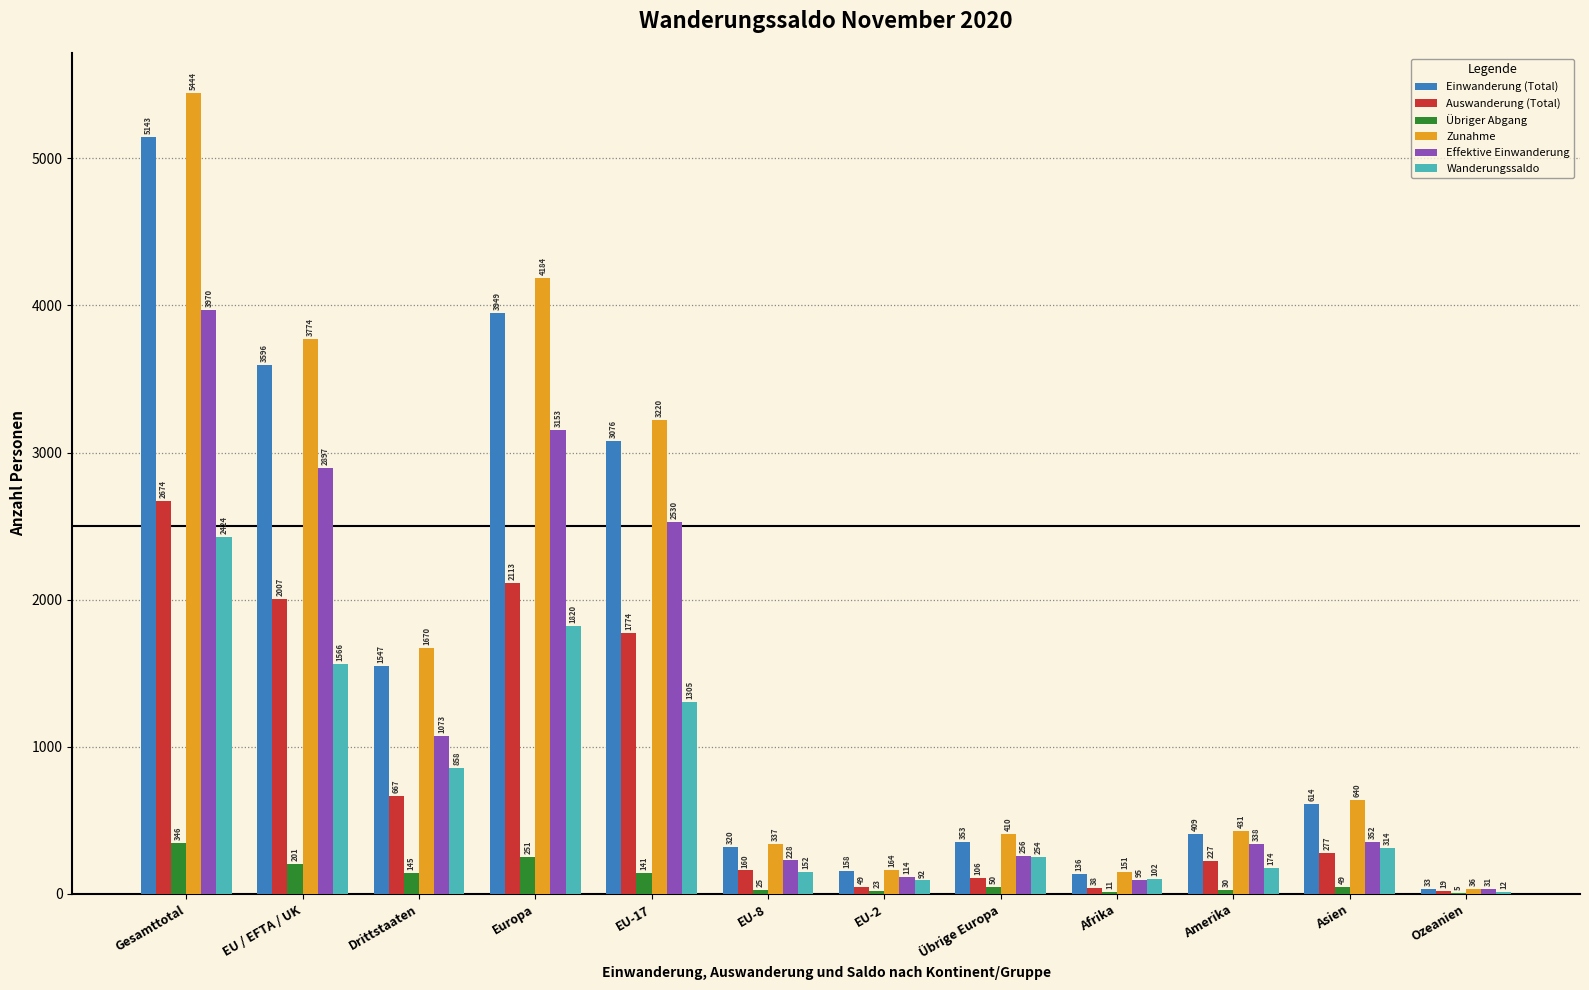

How many categories are shown in the chart?

12